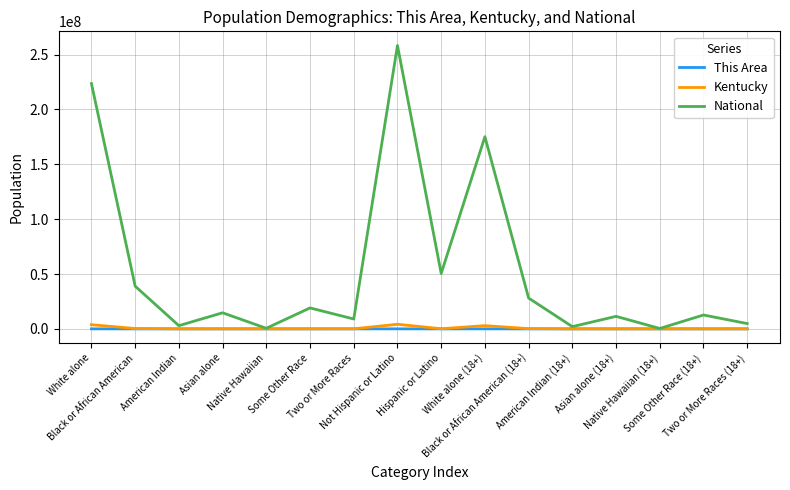

What is the total value across all series at Two or More Races?

9085007